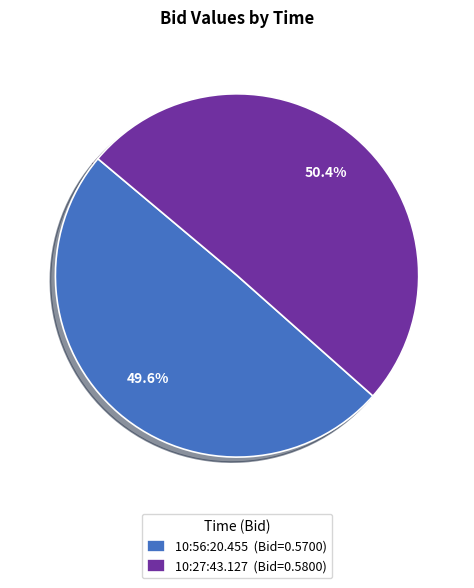

Does any single category account for the majority?

Yes